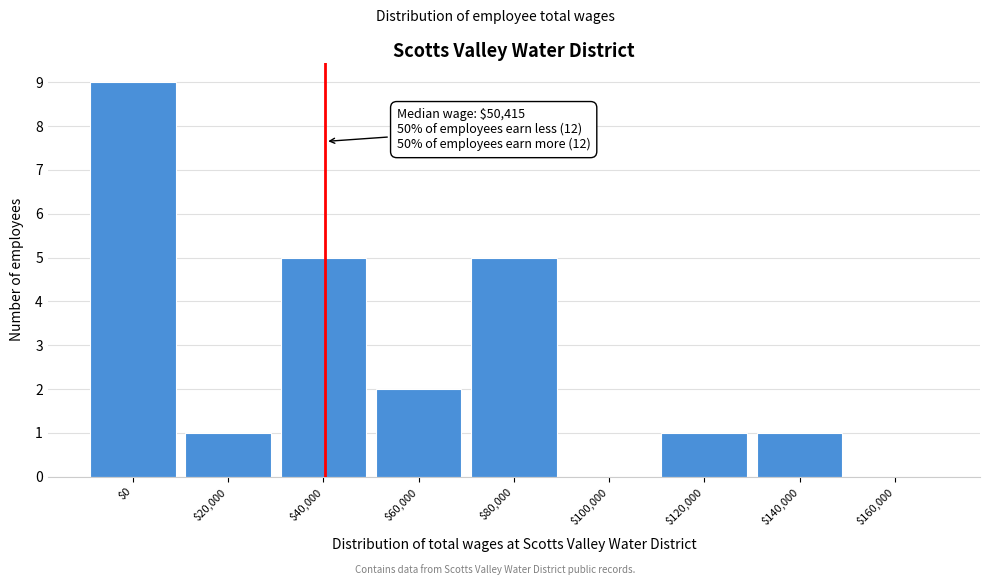

What is the greatest value displayed?

9